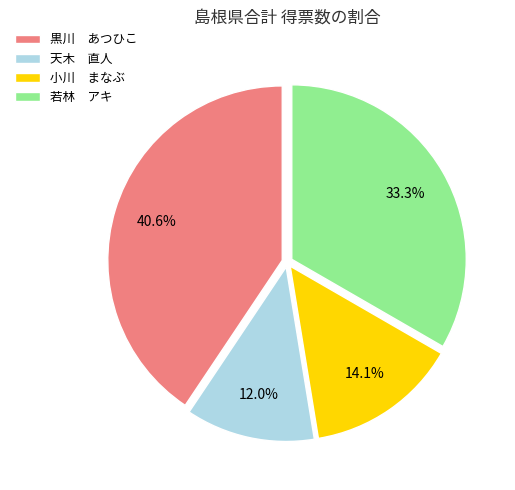

Combined, what portion of the pie is 天木 直人 and 若林 アキ?

45.3%